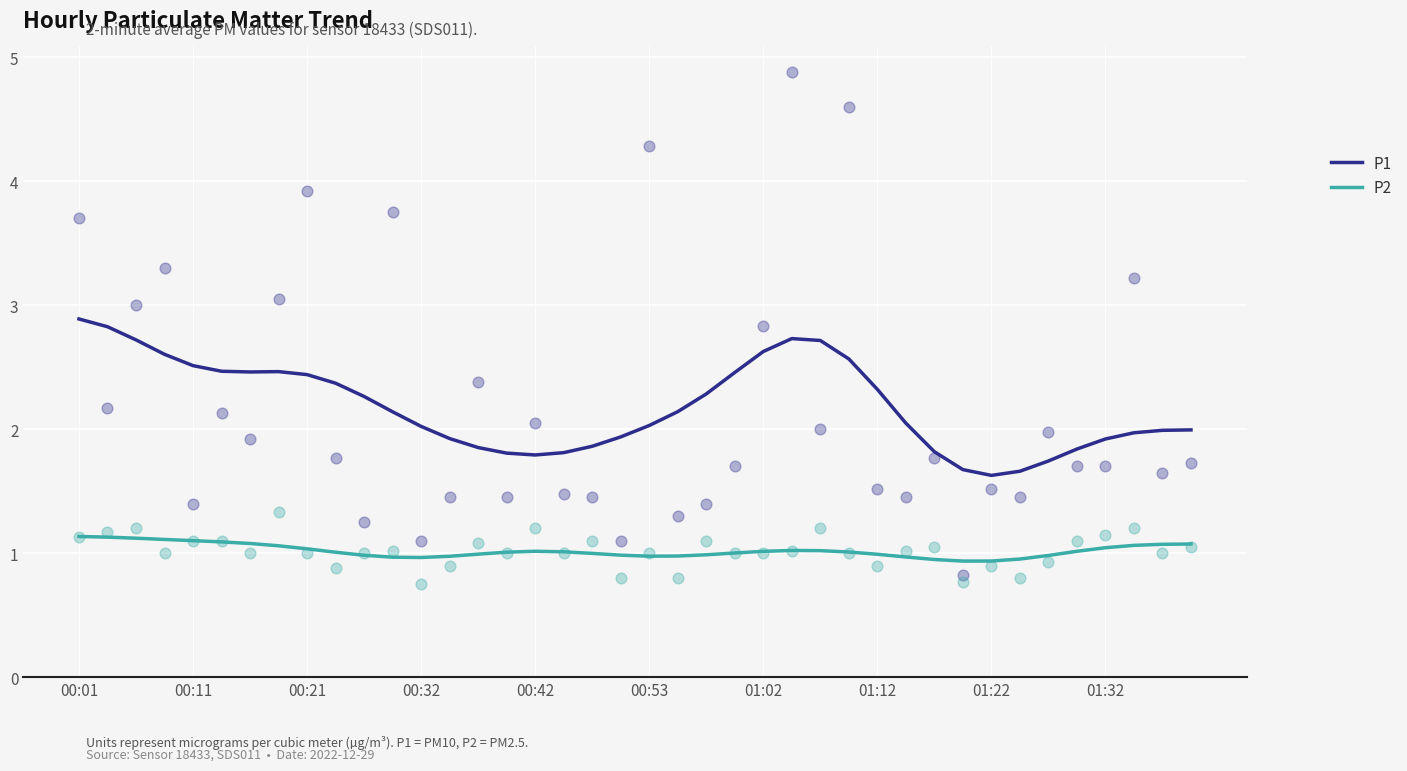

Which series has the largest total across all categories?

P1